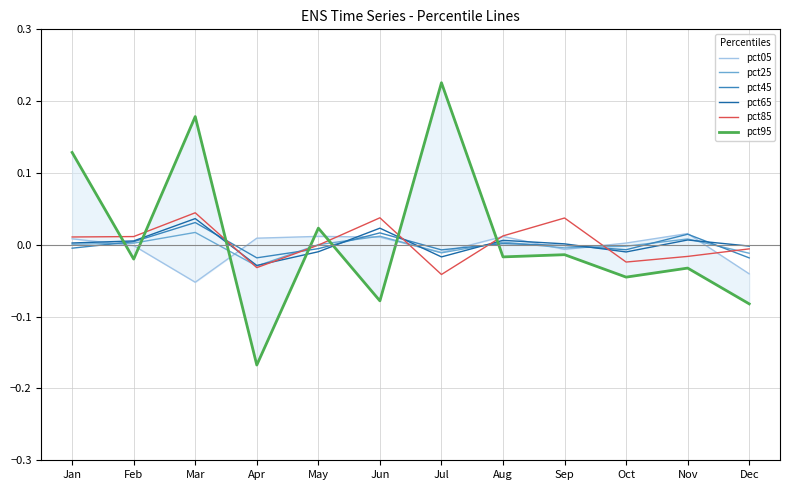

How many interior local valleys does the pct25 series have?

3